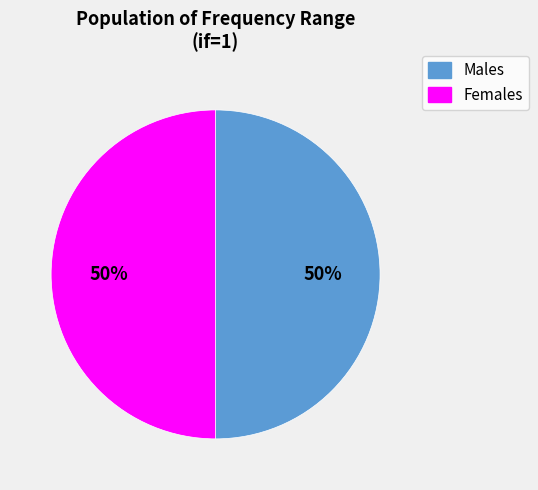

To the nearest percent, what percentage of the pie is Males?

50%